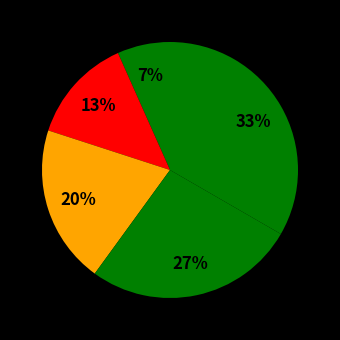

Rank the categories by value from lowest to highest.

CSE, EEE, ECE, Civil, Mechanical